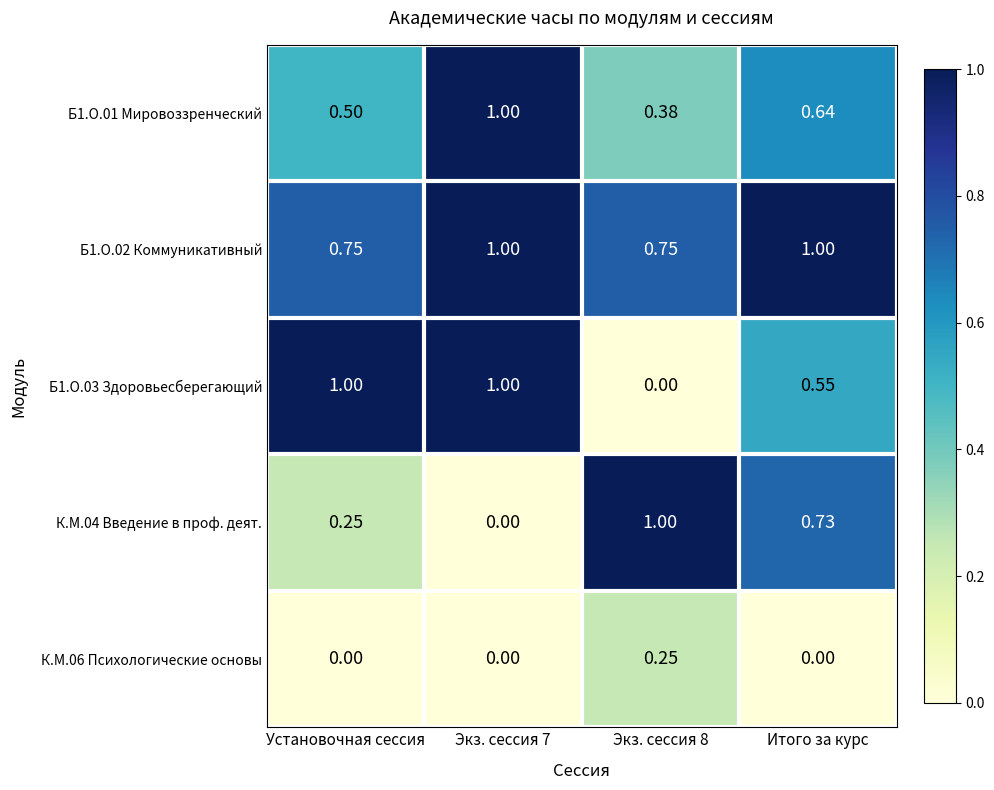

Is the value of Б1.О.01 Мировоззренческий at Установочная сессия greater than the value of К.М.04 Введение в проф. деят. at Экз. сессия 8?

No